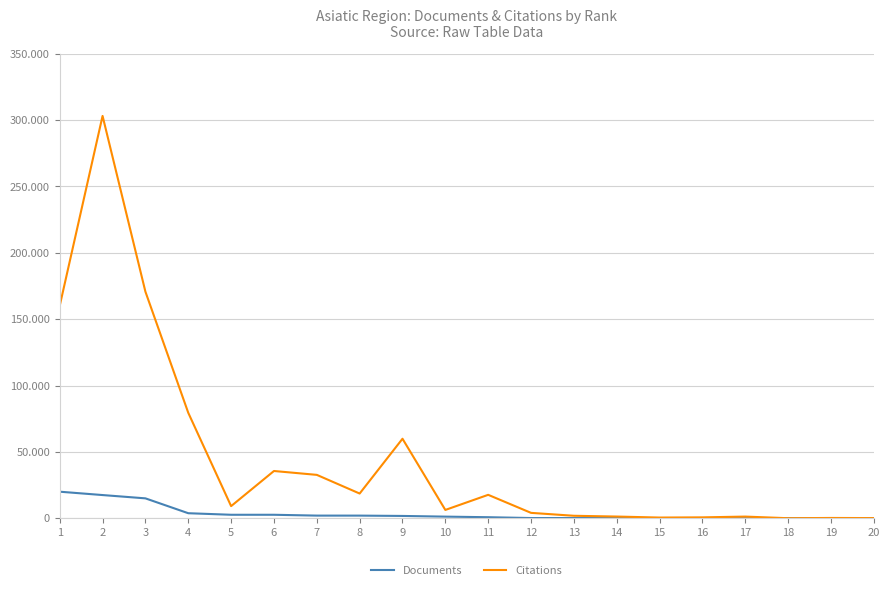

What are all the series names shown in the legend?

Documents, Citations